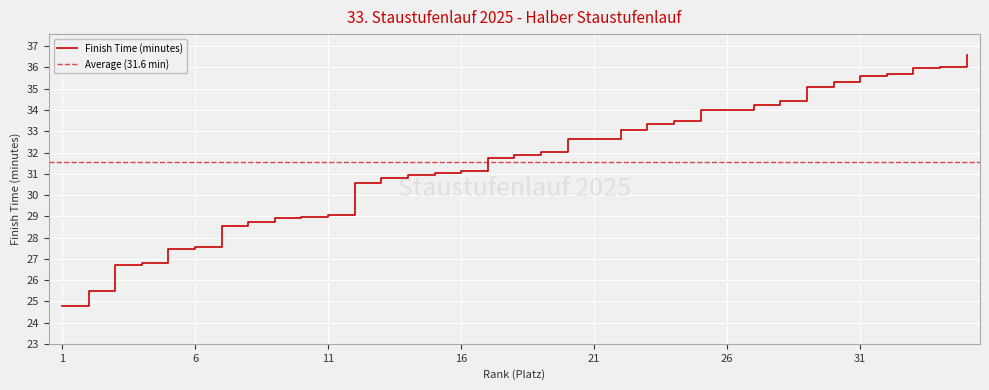

What is the value of the 33rd point from the left?

36.0